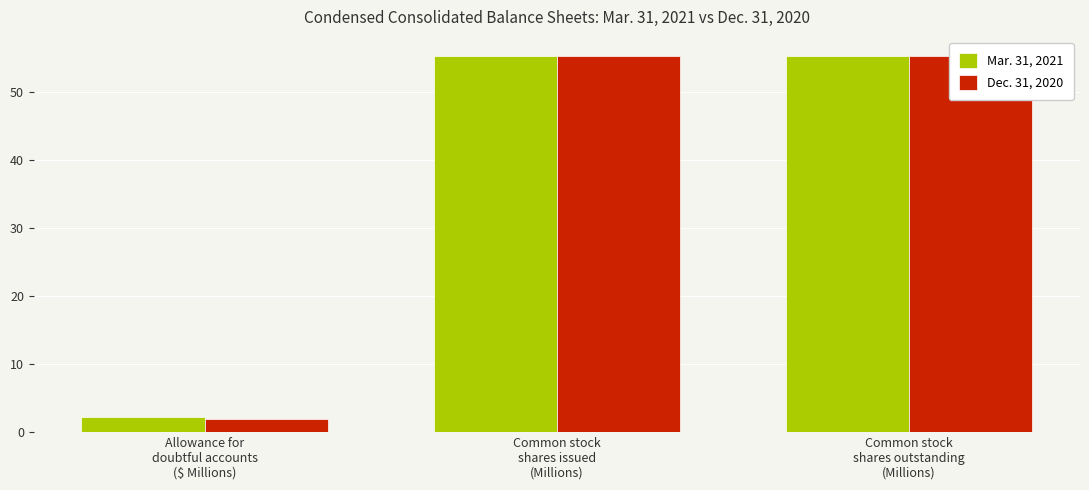

Is the value of Mar. 31, 2021 at Allowance for
doubtful accounts
($ Millions) greater than the value of Dec. 31, 2020 at Allowance for
doubtful accounts
($ Millions)?

Yes